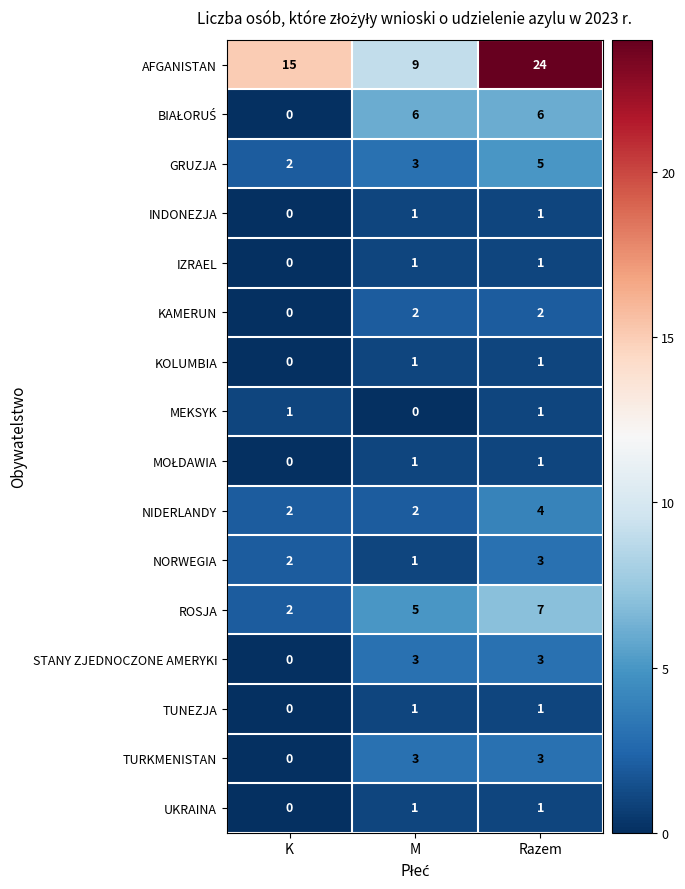

At how many categories does at least one series exceed 22?

1